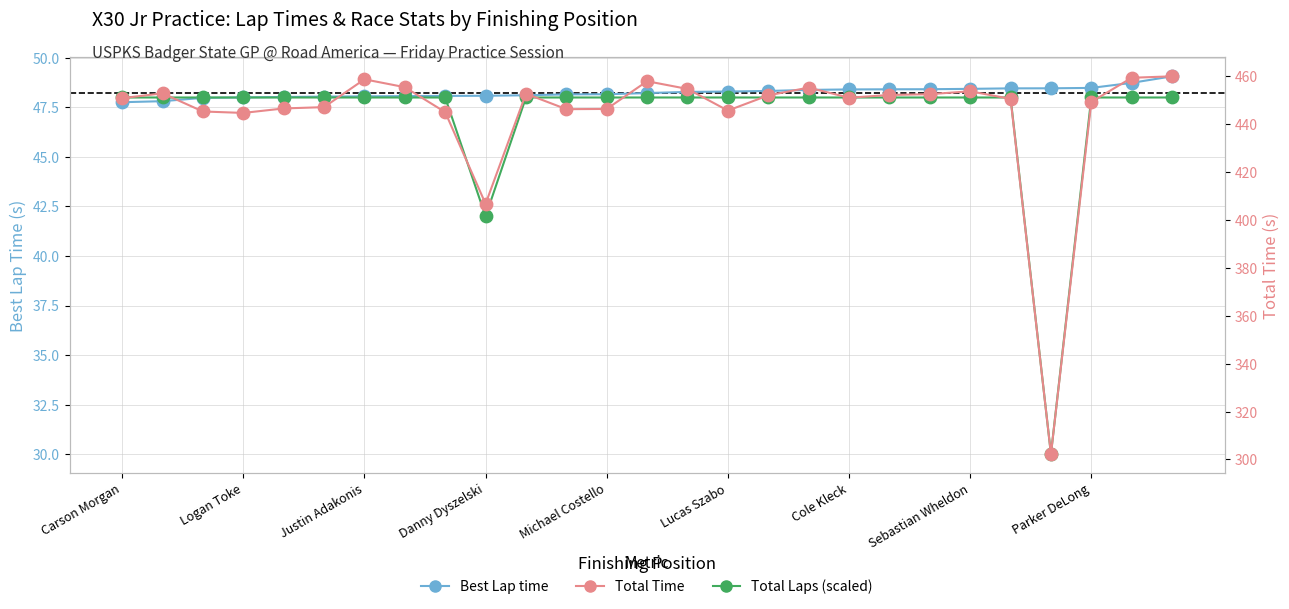

What are all the series names shown in the legend?

Best Lap time, Total Laps (scaled), Total Time